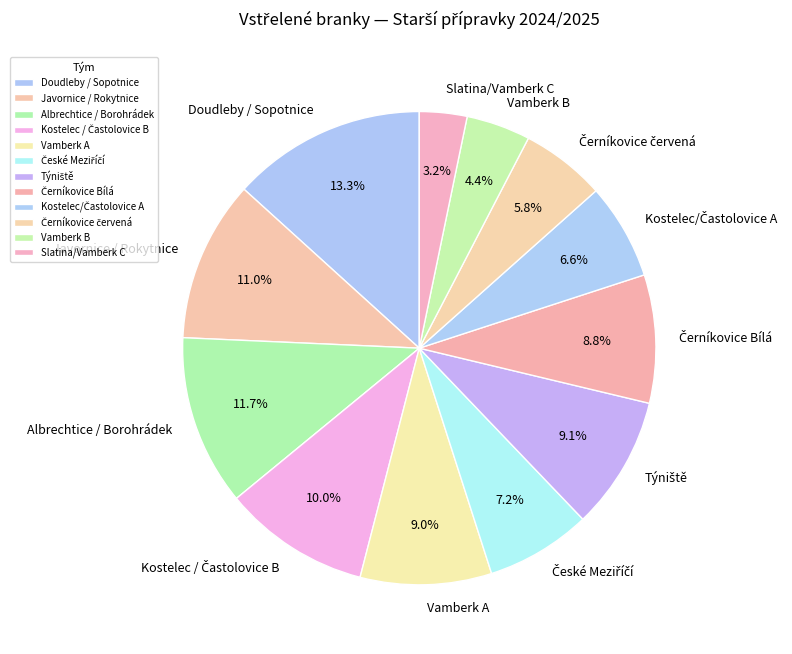

Combined, what portion of the pie is Vamberk B and Javornice / Rokytnice?

15.4%